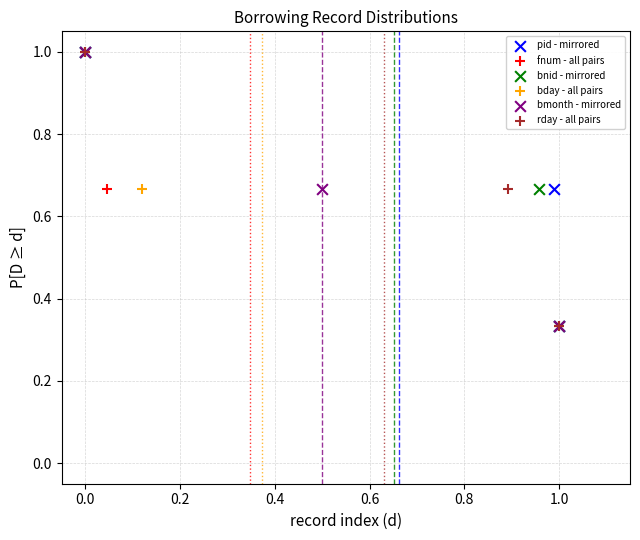

What are all the series names shown in the legend?

pid - mirrored, fnum - all pairs, bnid - mirrored, bday - all pairs, bmonth - mirrored, rday - all pairs